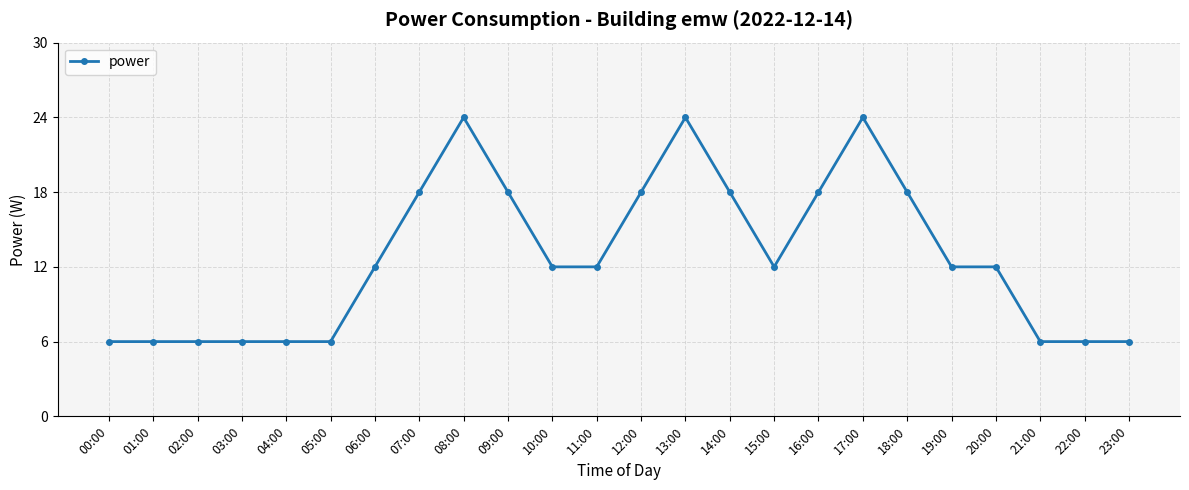

What is the maximum value shown in the chart?

24